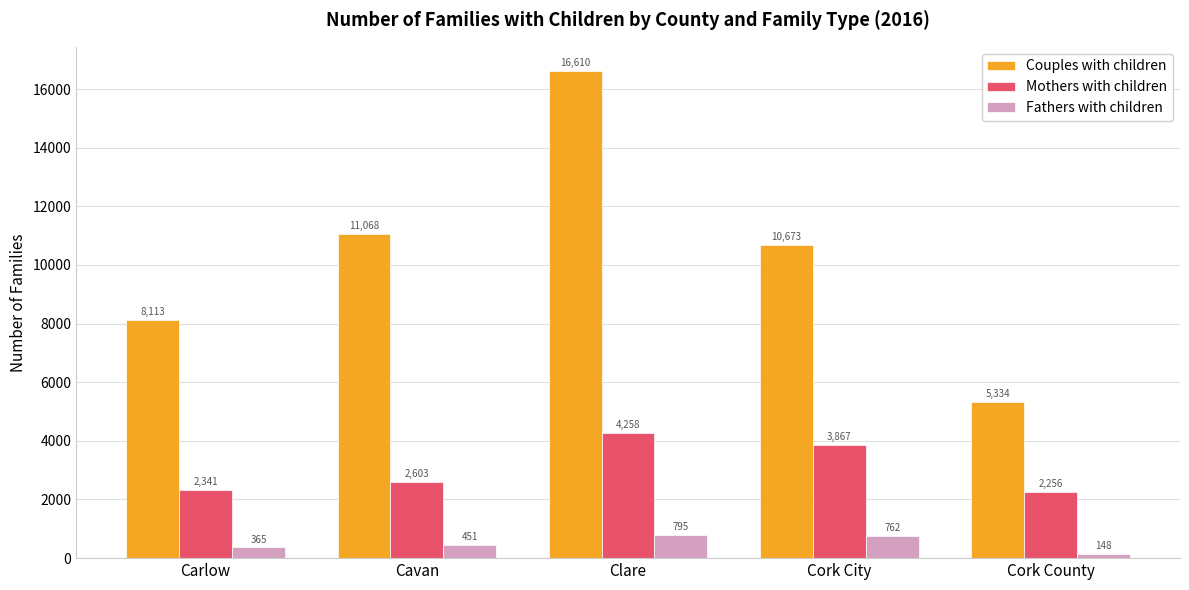

How many categories are shown in the chart?

5